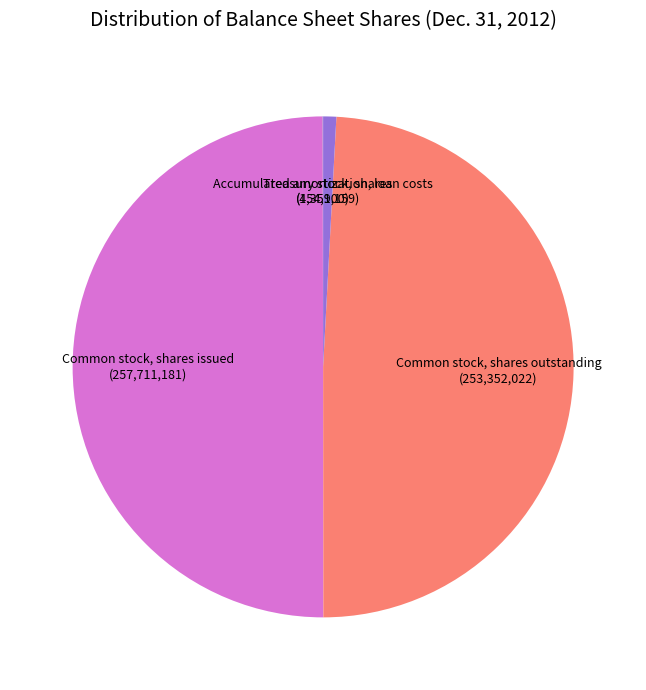

Is there any slice that represents more than half of the pie?

No